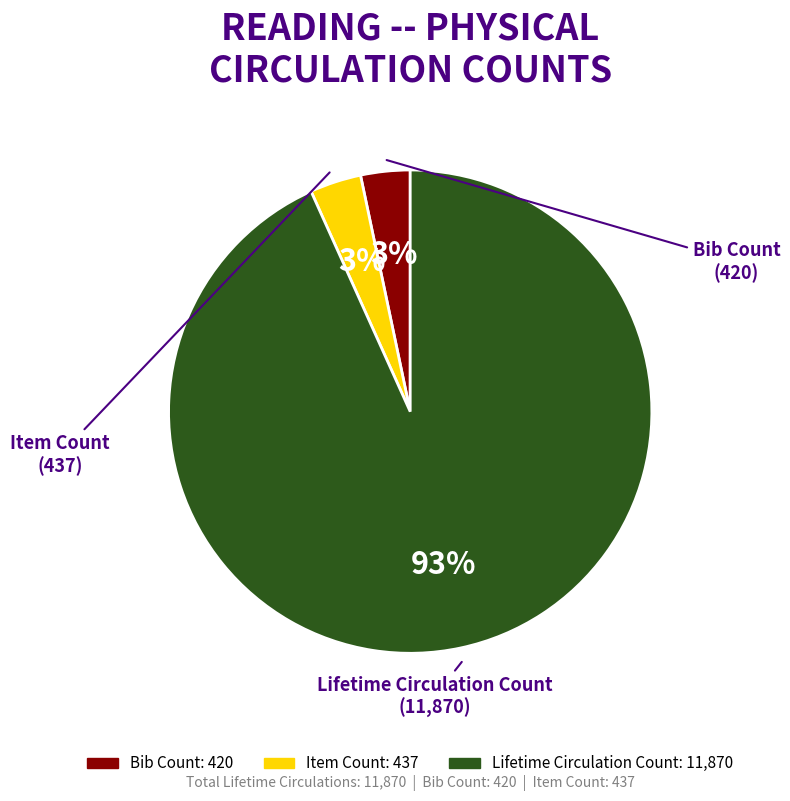

Which slice is the largest?

Lifetime Circulation Count